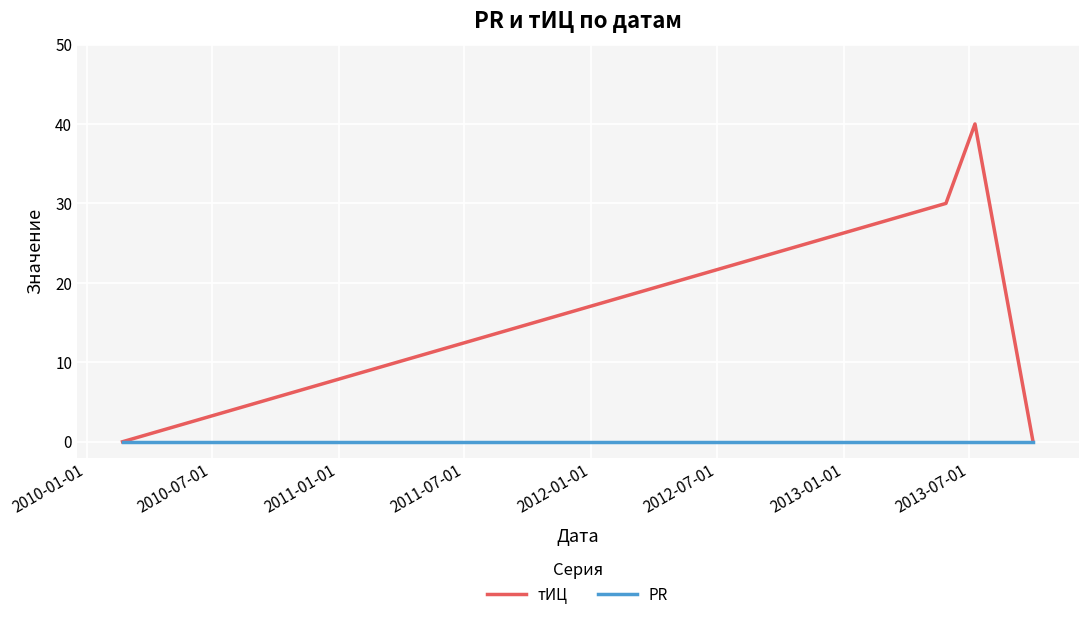

What are all the series names shown in the legend?

тИЦ, PR